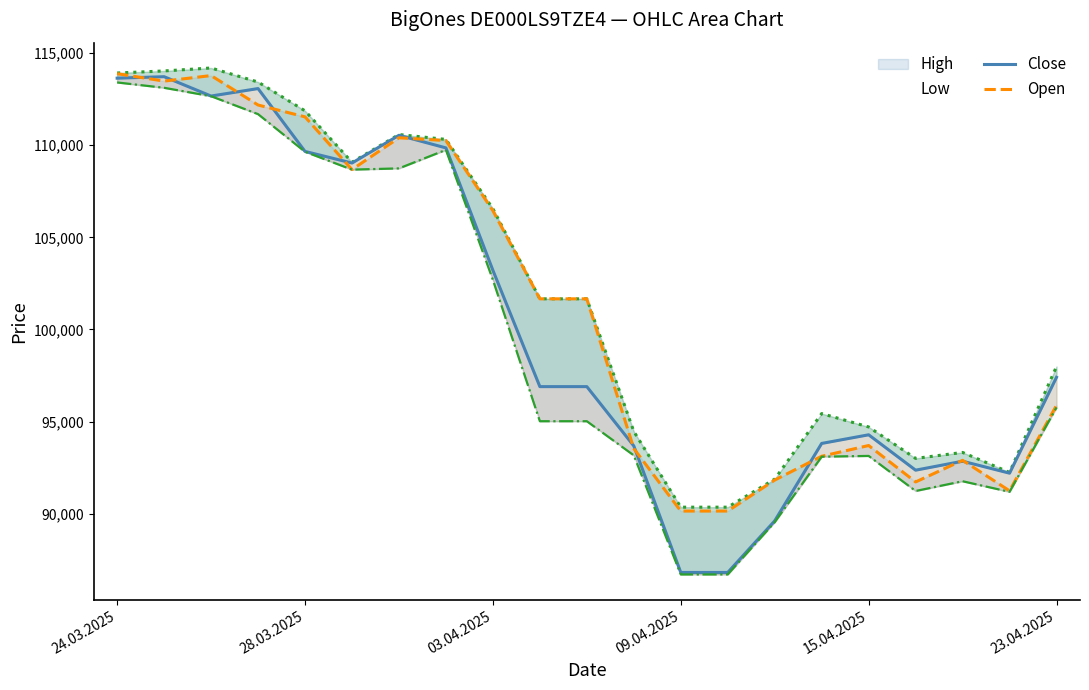

What is the spread (max minus min) of values at 19?

1055